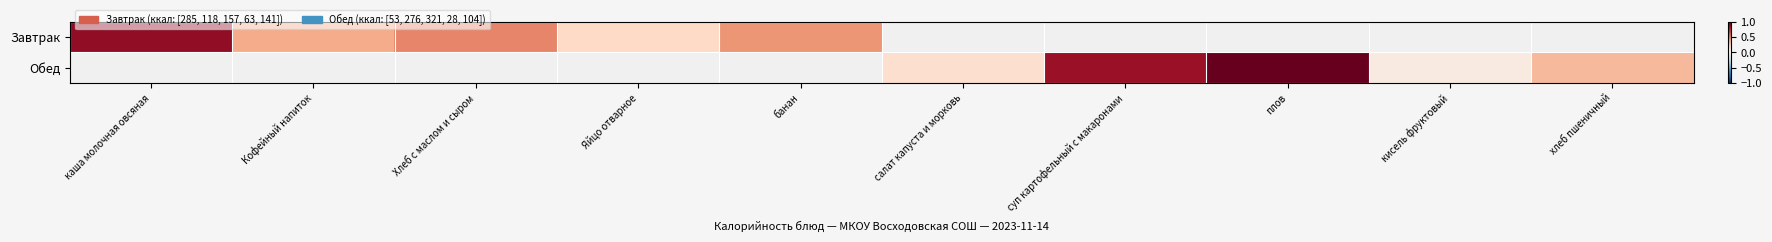

What is the highest value of the Завтрак series?

0.9